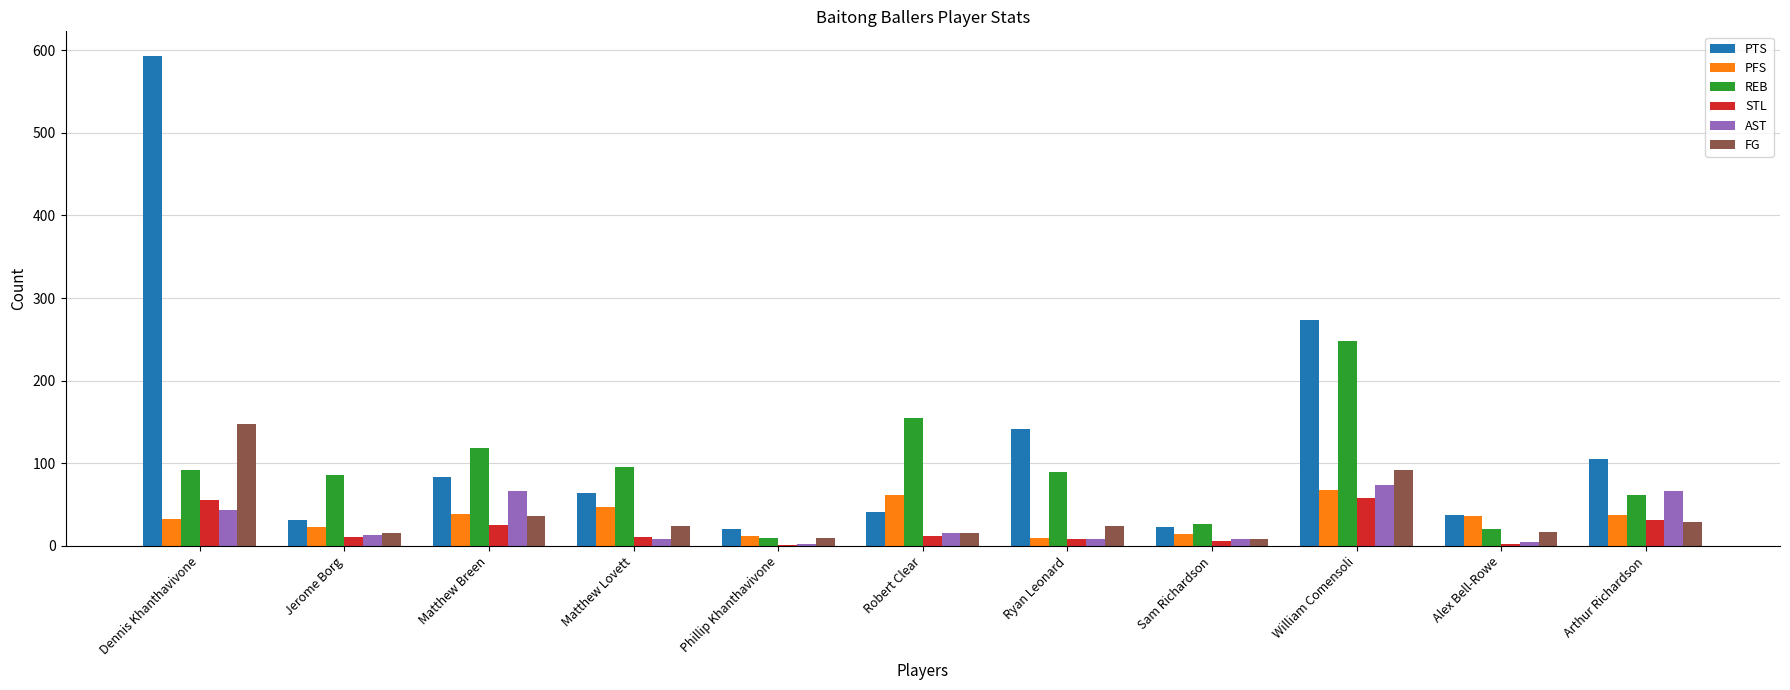

What is the sum of all PFS values?

381